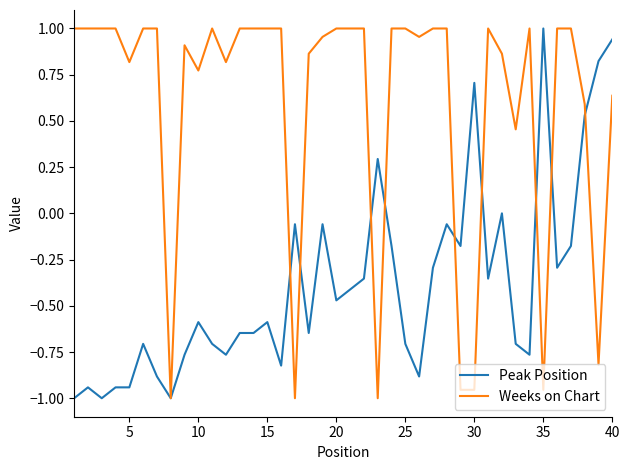

Which series has the largest total across all categories?

Weeks on Chart